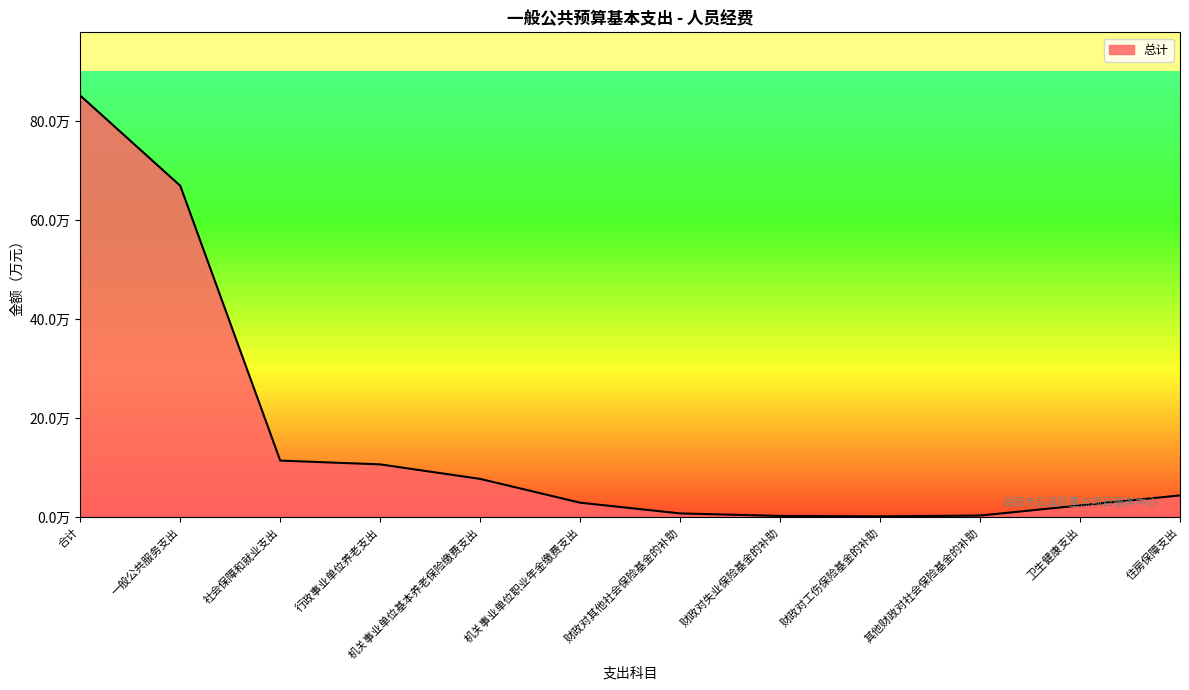

Does the chart have visible grid lines?

No